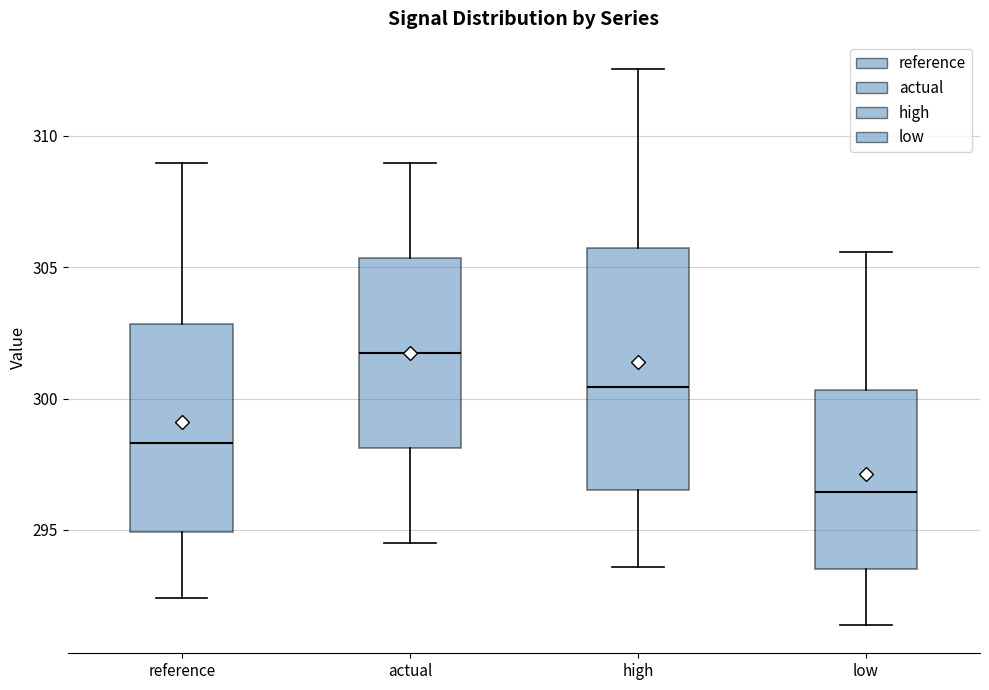

Reading left to right, transcribe this box plot: for each box, give where its median line is, the range the box spans, and where its two whiskers end, as read against the y-axis. The values are not printed on the chart, so give them approximately, as read against the axis.

reference: median 298.5, box 295.0 to 303.0, whiskers 292.5 to 309.0
actual: median 301.5, box 298.0 to 305.5, whiskers 294.5 to 309.0
high: median 300.5, box 296.5 to 305.5, whiskers 293.5 to 312.5
low: median 296.5, box 293.5 to 300.5, whiskers 291.5 to 305.5